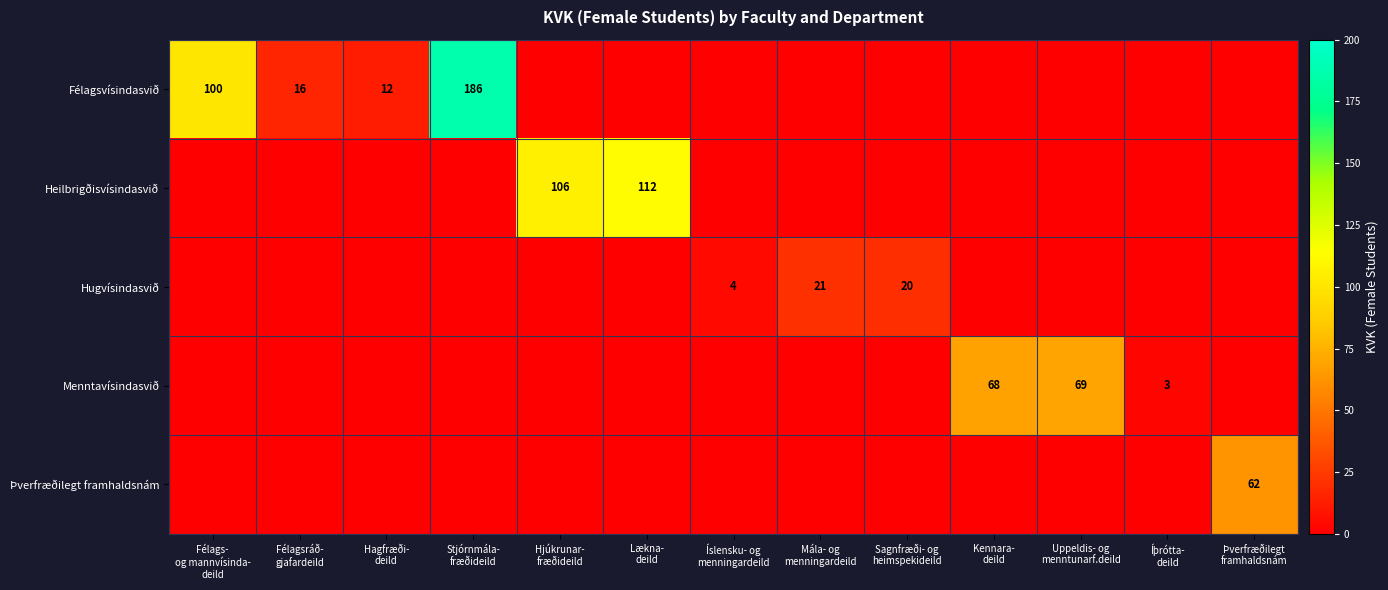

Which series changed the most between Stjórnmála- fræðideild and Lækna- deild?

Félagsvísindasvið